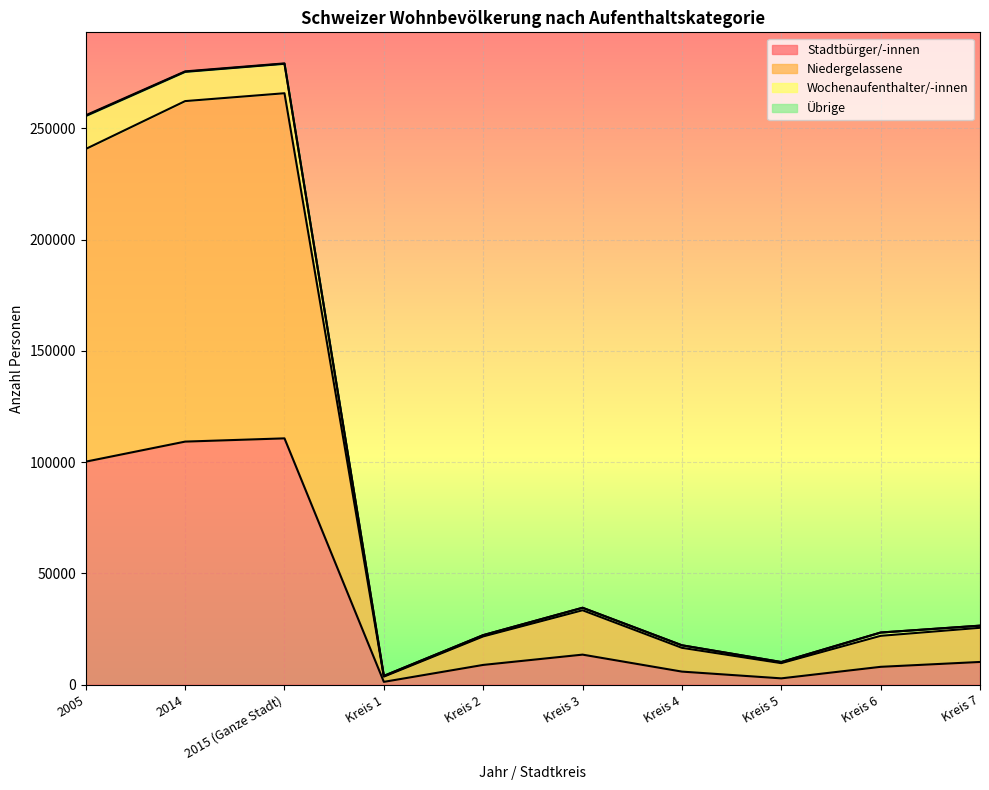

What is the highest value of the Stadtbürger/-innen series?

110700